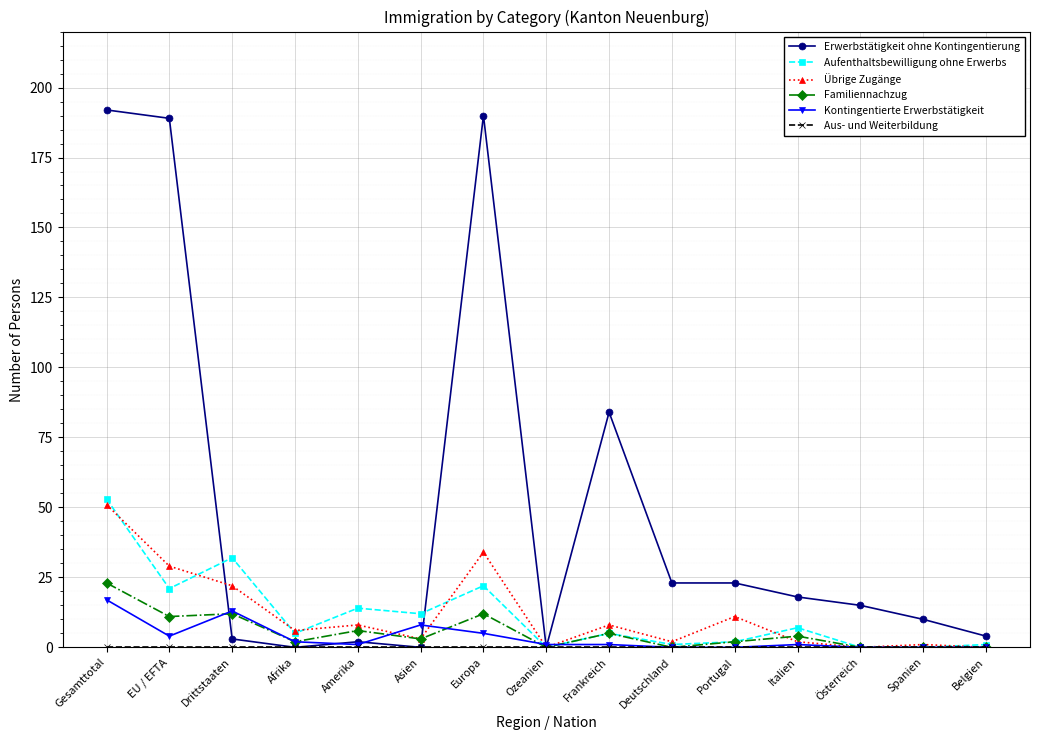

Count the number of data series in this chart.

6